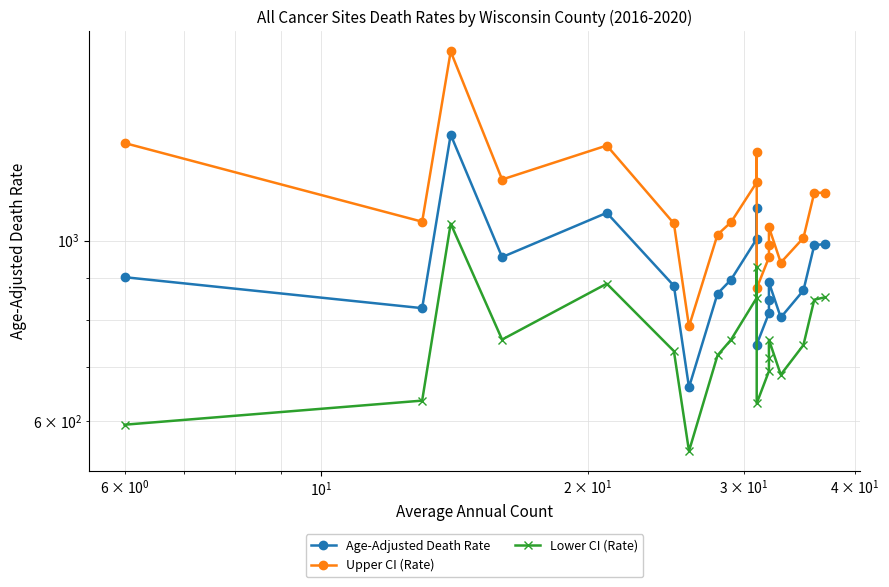

What are all the series names shown in the legend?

Age-Adjusted Death Rate, Upper CI (Rate), Lower CI (Rate)